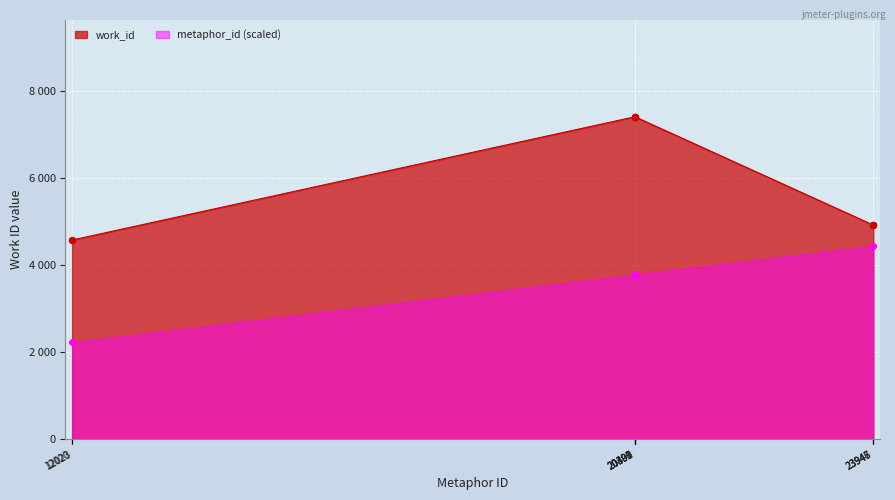

Which series reaches the maximum Y coordinate?

work_id